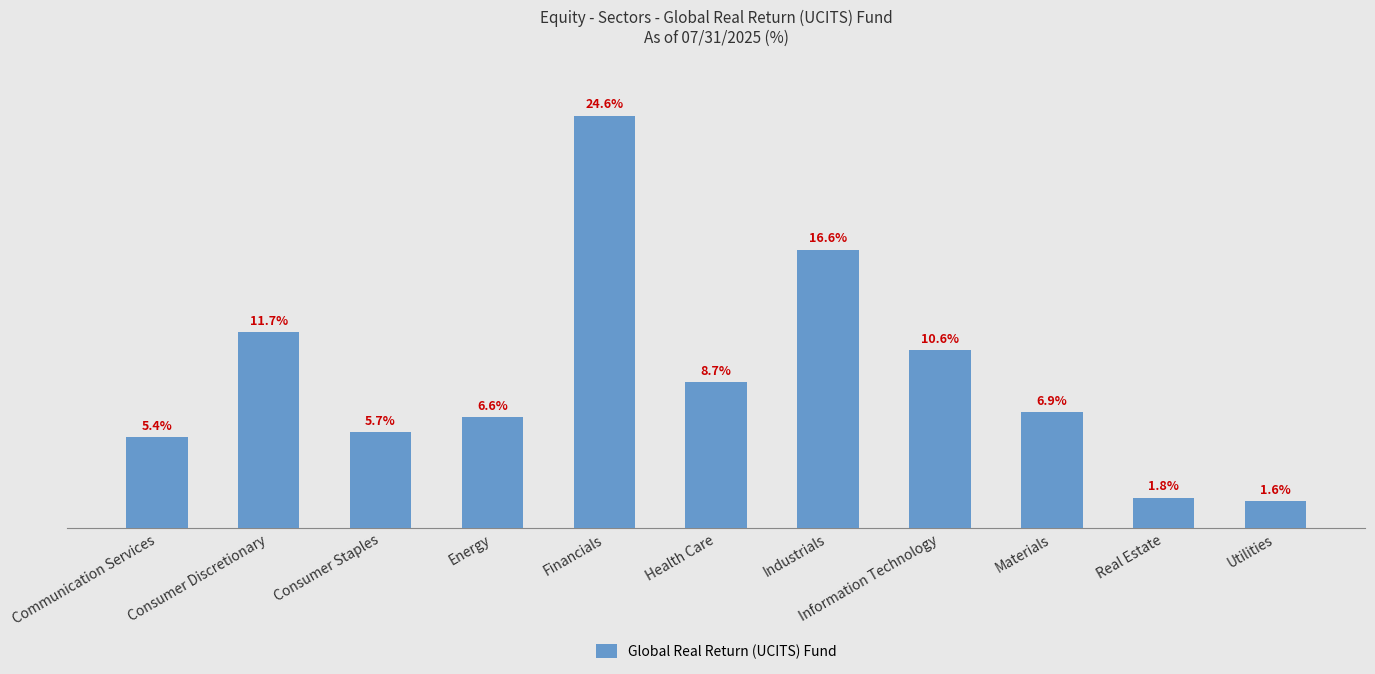

Where is the data nearest to the value 13?

Consumer Discretionary